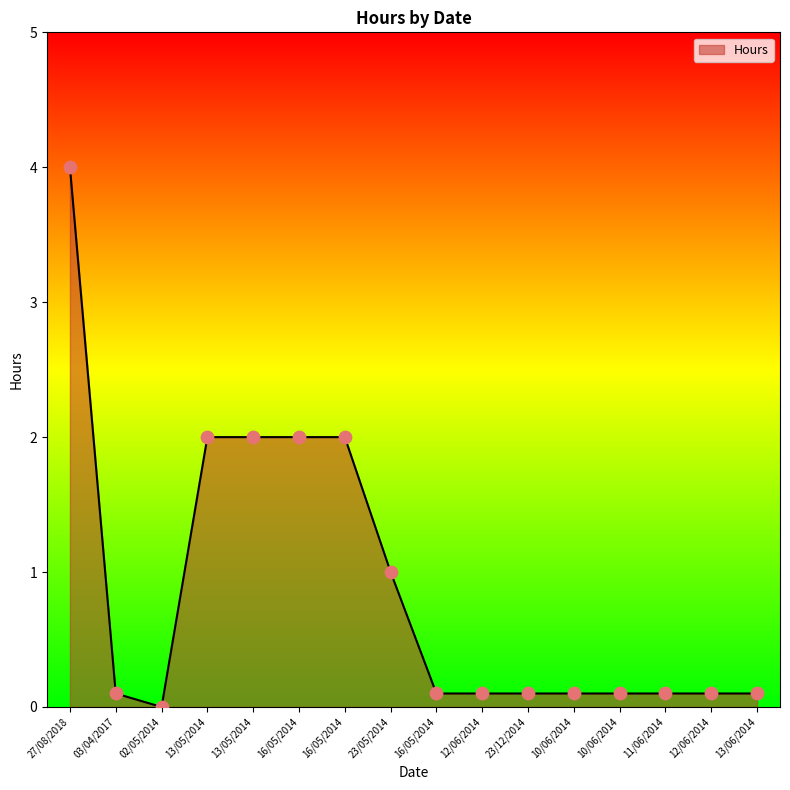

Which has a higher value, 16/05/2014 or 03/04/2017?

16/05/2014